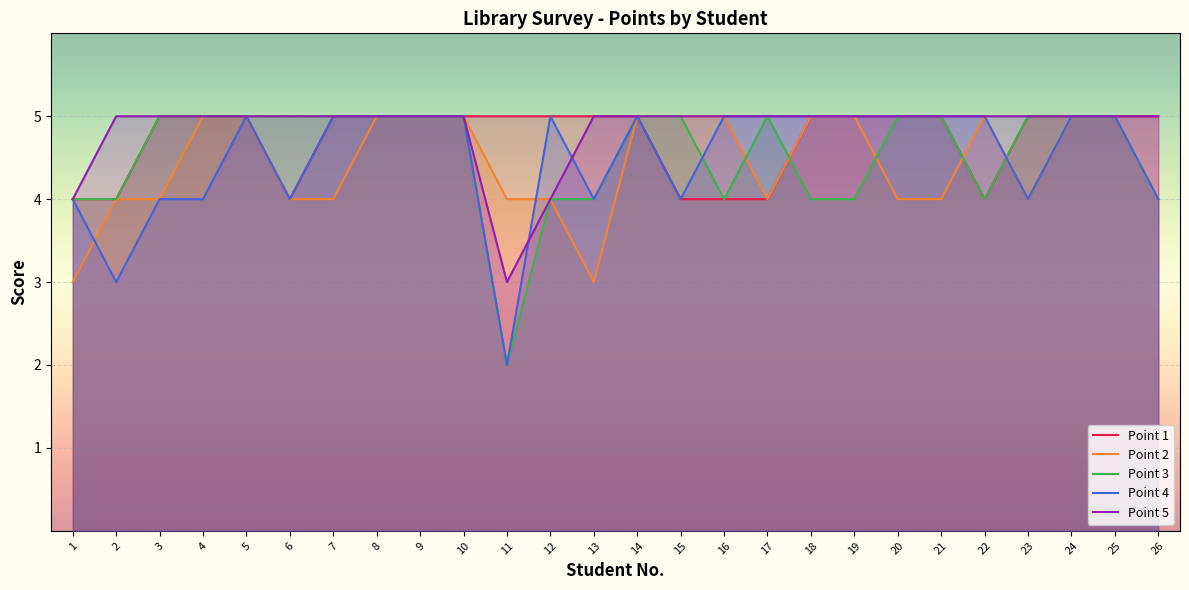

Count the number of categories in the chart.

26